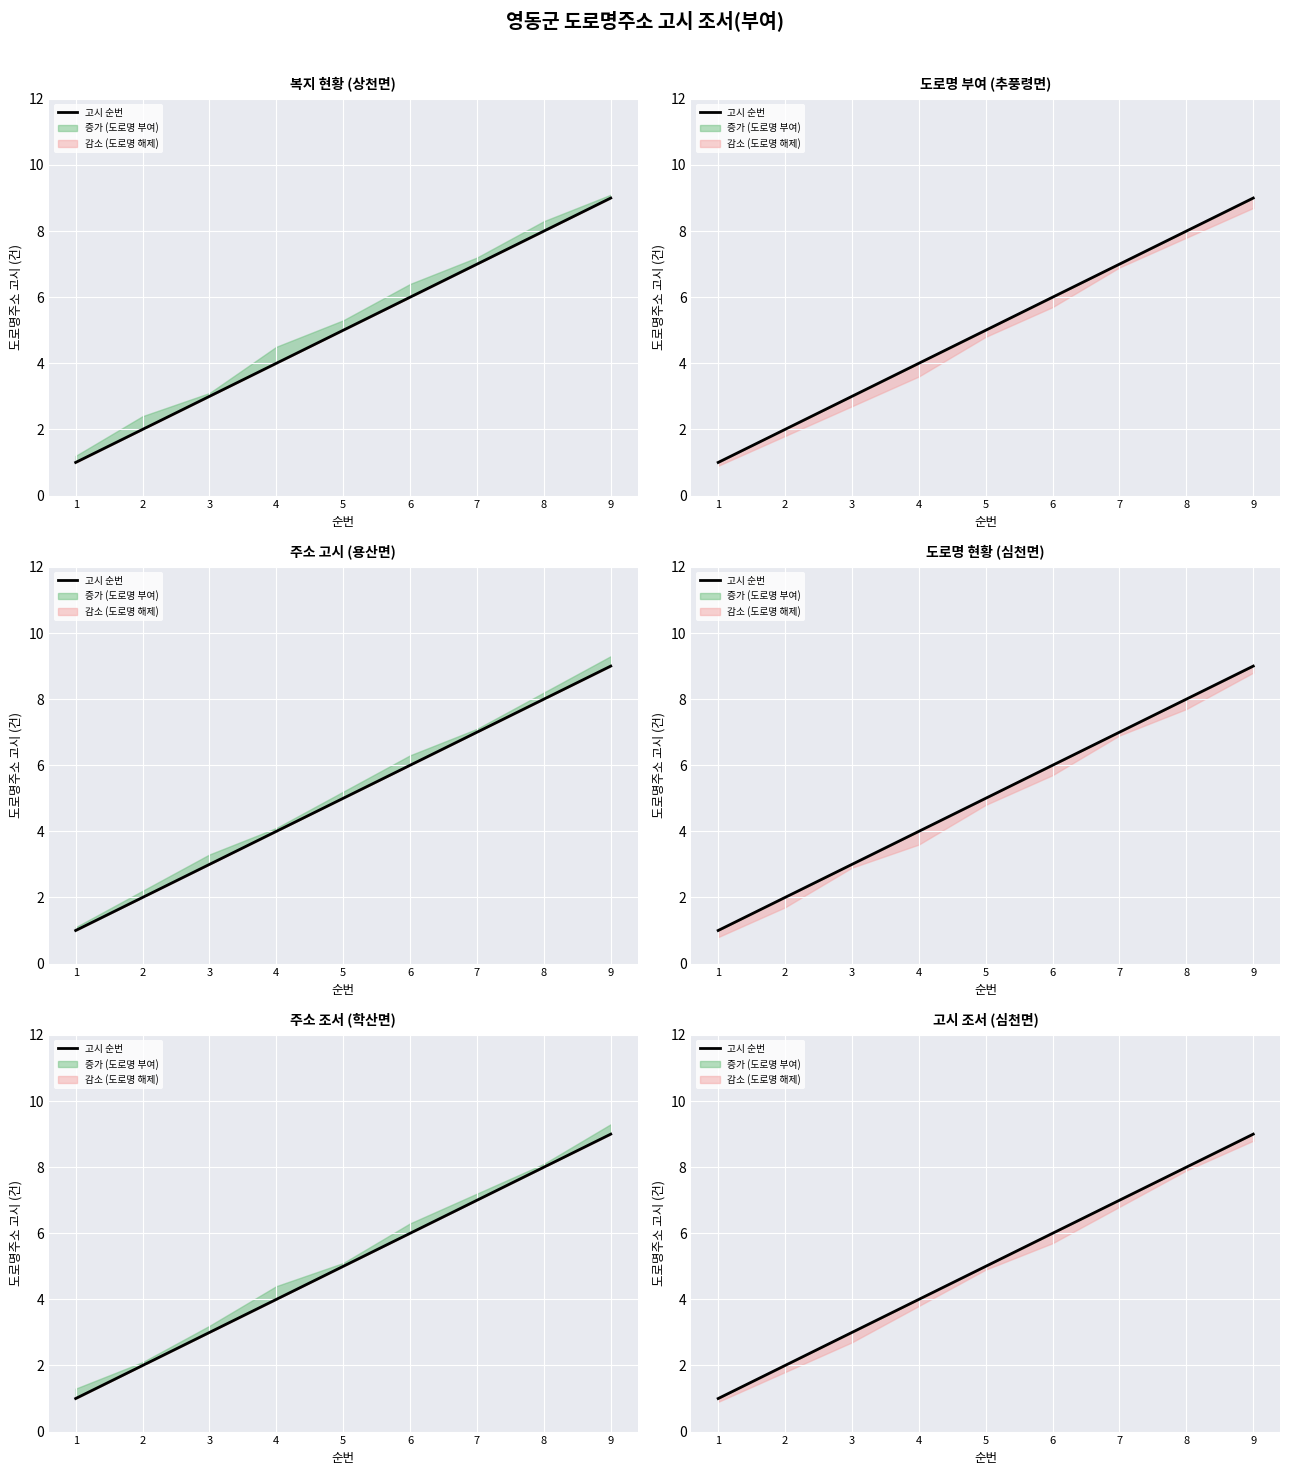

How many data points are above 5?

4